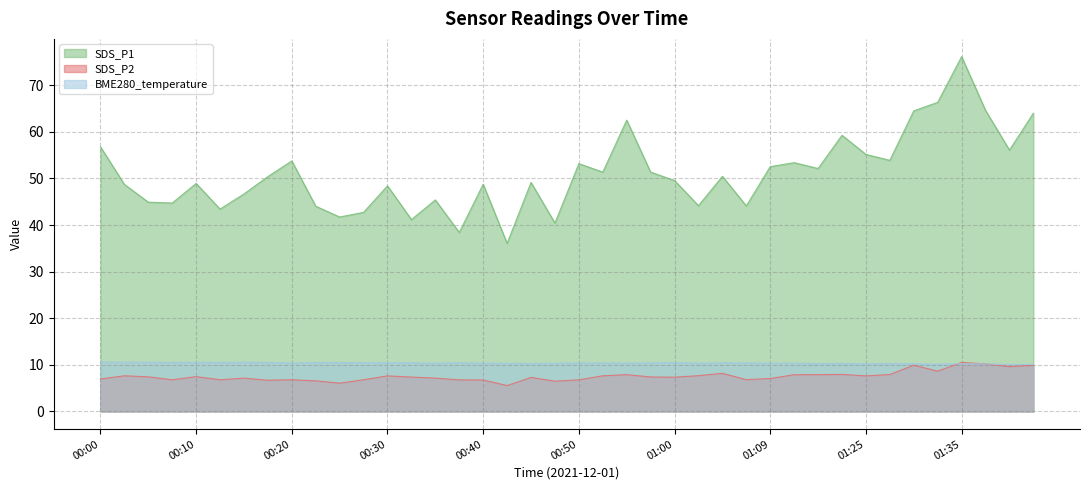

Reading left to right, list all the values displayed in this chart.

SDS_P1: 00:00=56.8	00:03=48.7	00:05=44.9	00:08=44.7	00:10=48.9	00:13=43.4	00:15=46.7	00:18=50.4	00:20=53.8	00:23=44.0	00:25=41.7	00:27=42.7	00:30=48.4	00:32=41.2	00:35=45.4	00:37=38.4	00:40=48.8	00:42=36.0	00:45=49.1	00:47=40.4	00:50=53.2	00:52=51.4	00:55=62.5	00:57=51.4	01:00=49.5	01:02=44.1	01:04=50.5	01:07=44.1	01:09=52.5	01:18=53.4	01:20=52.1	01:22=59.2	01:25=55.1	01:27=53.9	01:30=64.5	01:32=66.3	01:35=76.1	01:37=64.6	01:40=56.1	01:42=64.0
SDS_P2: 00:00=7.0	00:03=7.7	00:05=7.4	00:08=6.8	00:10=7.5	00:13=6.8	00:15=7.2	00:18=6.7	00:20=6.8	00:23=6.6	00:25=6.1	00:27=6.8	00:30=7.6	00:32=7.4	00:35=7.2	00:37=6.8	00:40=6.8	00:42=5.5	00:45=7.3	00:47=6.5	00:50=6.8	00:52=7.7	00:55=7.9	00:57=7.4	01:00=7.3	01:02=7.7	01:04=8.2	01:07=6.8	01:09=7.1	01:18=7.9	01:20=7.9	01:22=8.0	01:25=7.6	01:27=7.9	01:30=9.9	01:32=8.7	01:35=10.5	01:37=10.2	01:40=9.6	01:42=9.9
BME280_temperature: 00:00=10.6	00:03=10.6	00:05=10.6	00:08=10.5	00:10=10.6	00:13=10.5	00:15=10.6	00:18=10.5	00:20=10.4	00:23=10.5	00:25=10.5	00:27=10.4	00:30=10.5	00:32=10.4	00:35=10.3	00:37=10.4	00:40=10.4	00:42=10.3	00:45=10.3	00:47=10.3	00:50=10.4	00:52=10.4	00:55=10.4	00:57=10.4	01:00=10.5	01:02=10.4	01:04=10.4	01:07=10.4	01:09=10.4	01:18=10.4	01:20=10.3	01:22=10.3	01:25=10.2	01:27=10.3	01:30=10.2	01:32=10.1	01:35=10.2	01:37=10.2	01:40=10.1	01:42=10.1